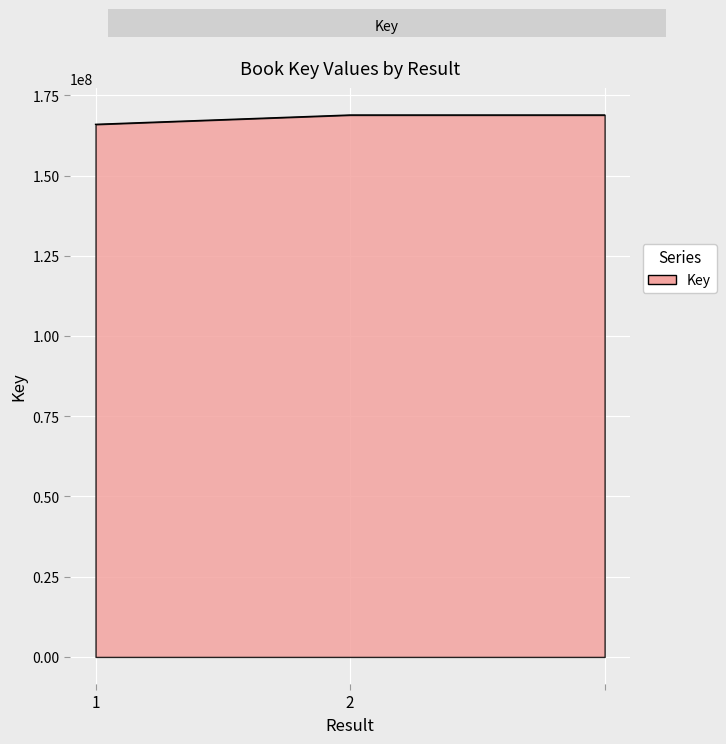

Does the chart display data point markers on the line(s)?

No